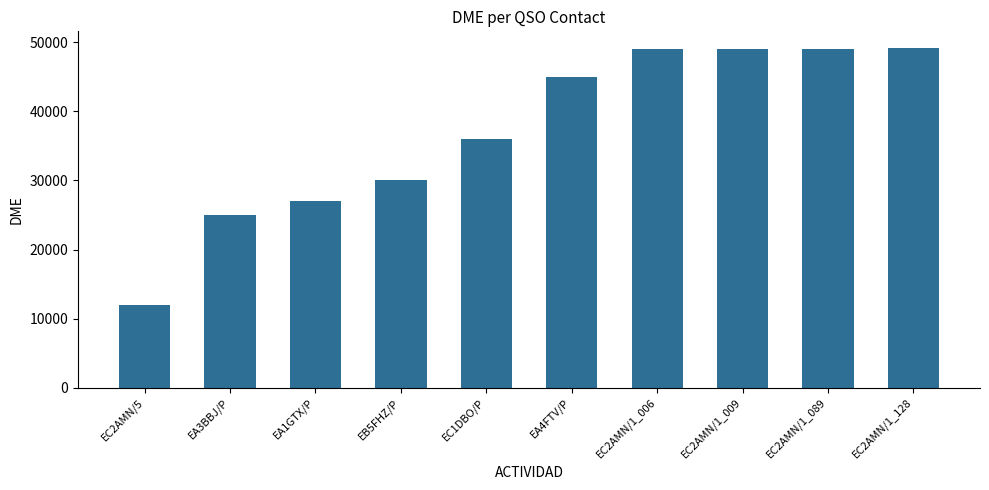

What is the difference between the maximum and minimum values?

37146